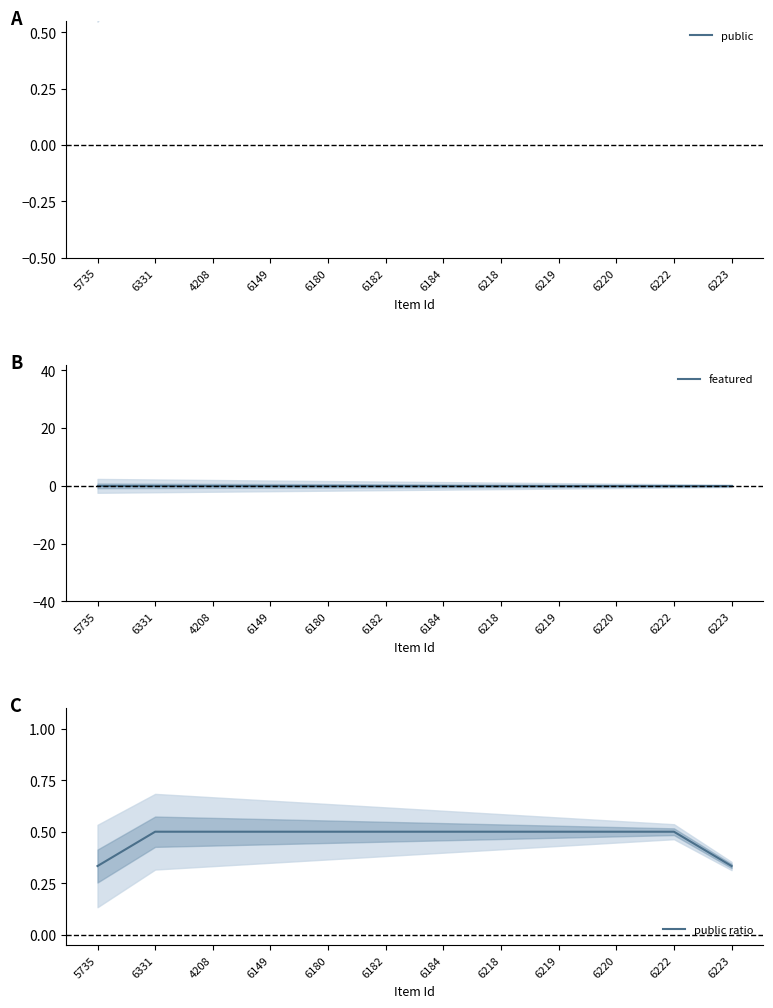

What are all the series names shown in the legend?

public, featured, public ratio